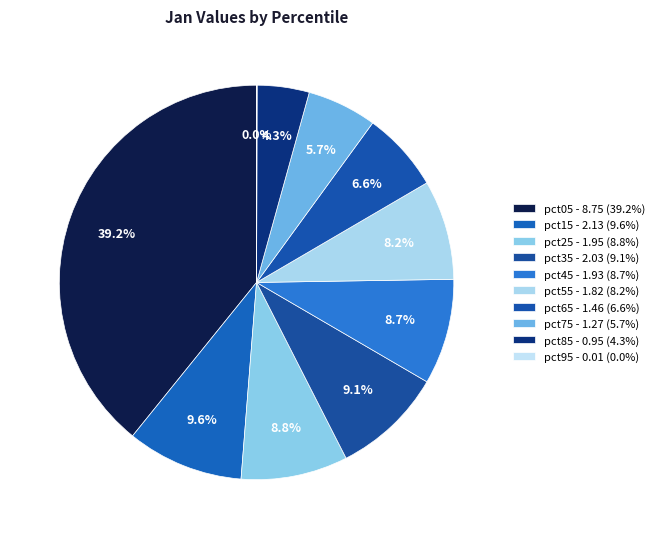

Which category has the biggest portion of the pie?

pct05